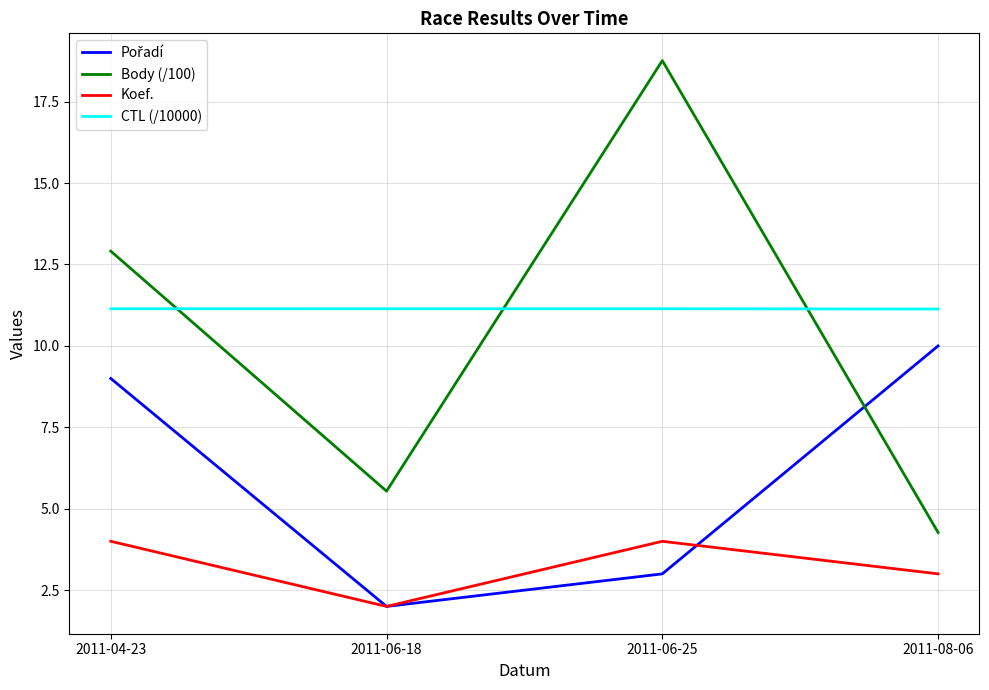

What is the difference between the highest and lowest values at 2011-04-23?

8.9